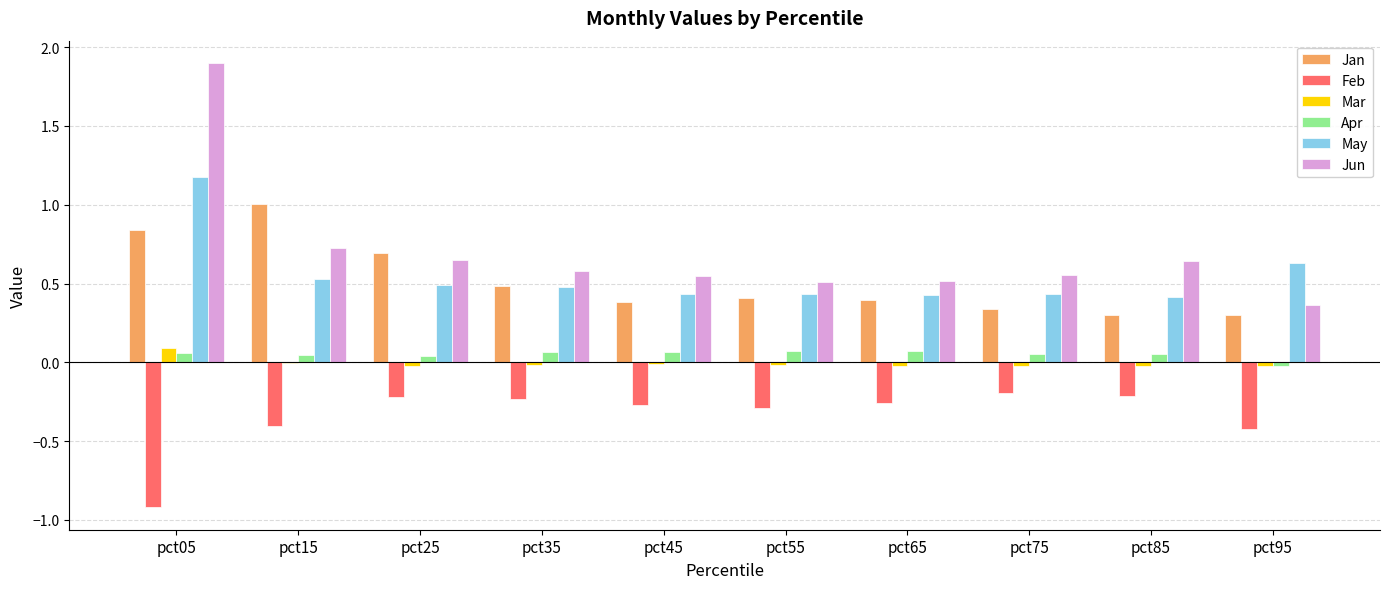

What are all the series names shown in the legend?

Jan, Feb, Mar, Apr, May, Jun